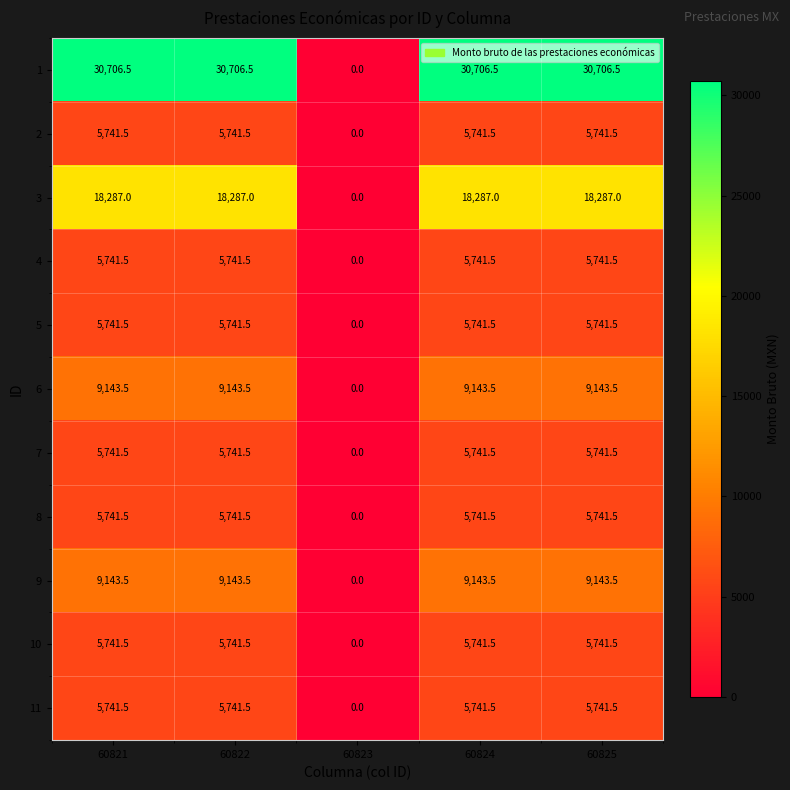

What is the maximum value shown in the chart?

30706.5